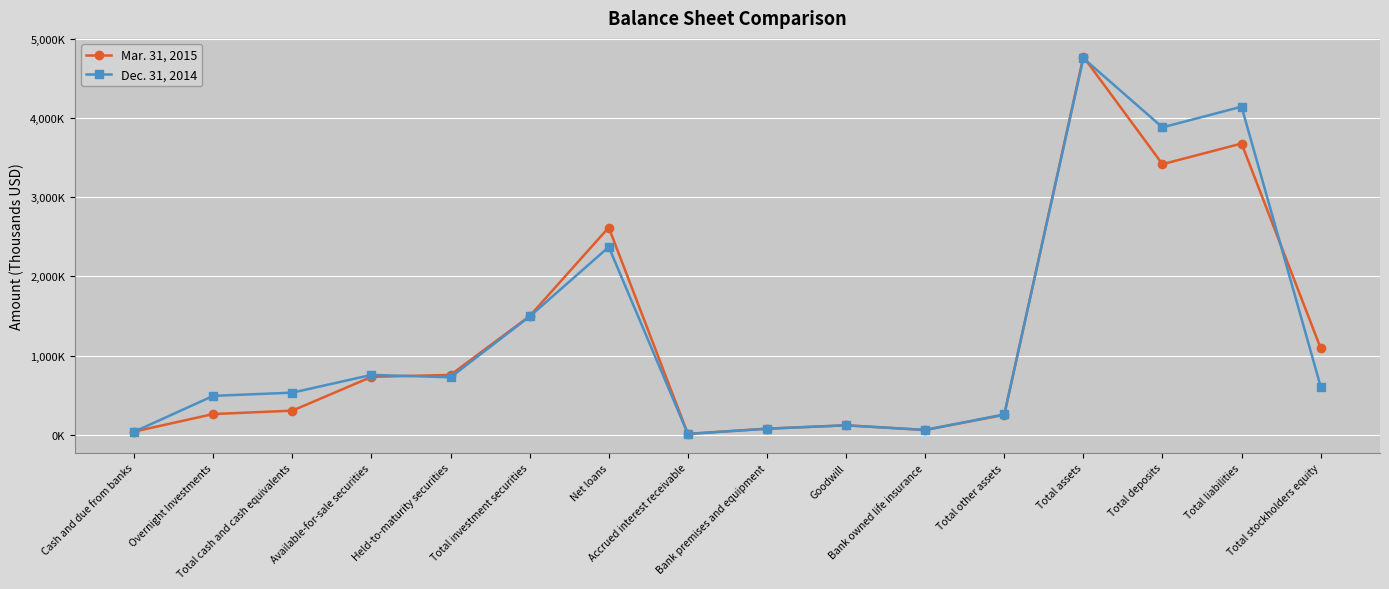

List the series in order of their overall mean, highest first.

Dec. 31, 2014, Mar. 31, 2015